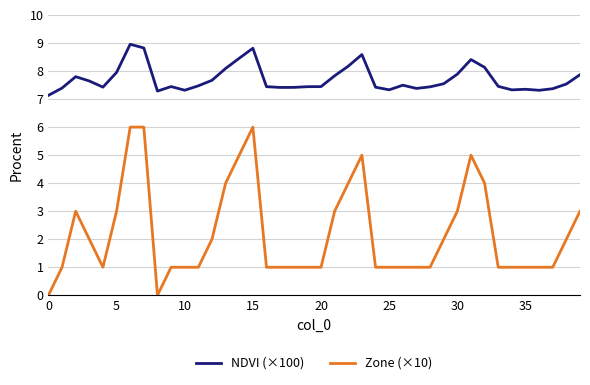

How many Zone (×10) values are between 1 and 3?

29